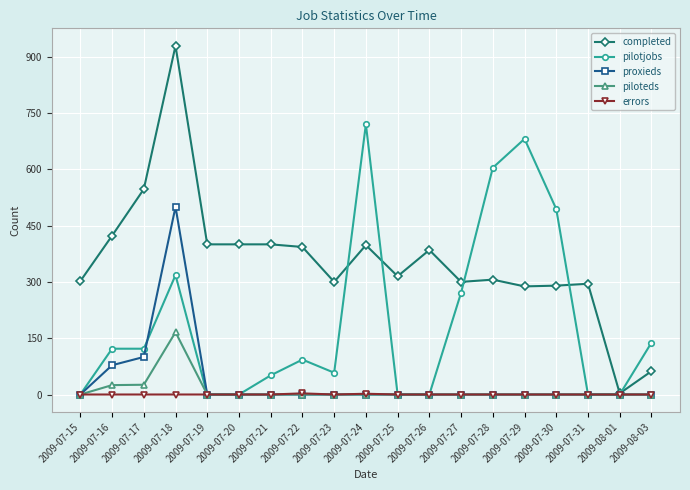

The value of piloteds at 2009-07-23 is 100. True or false?

False